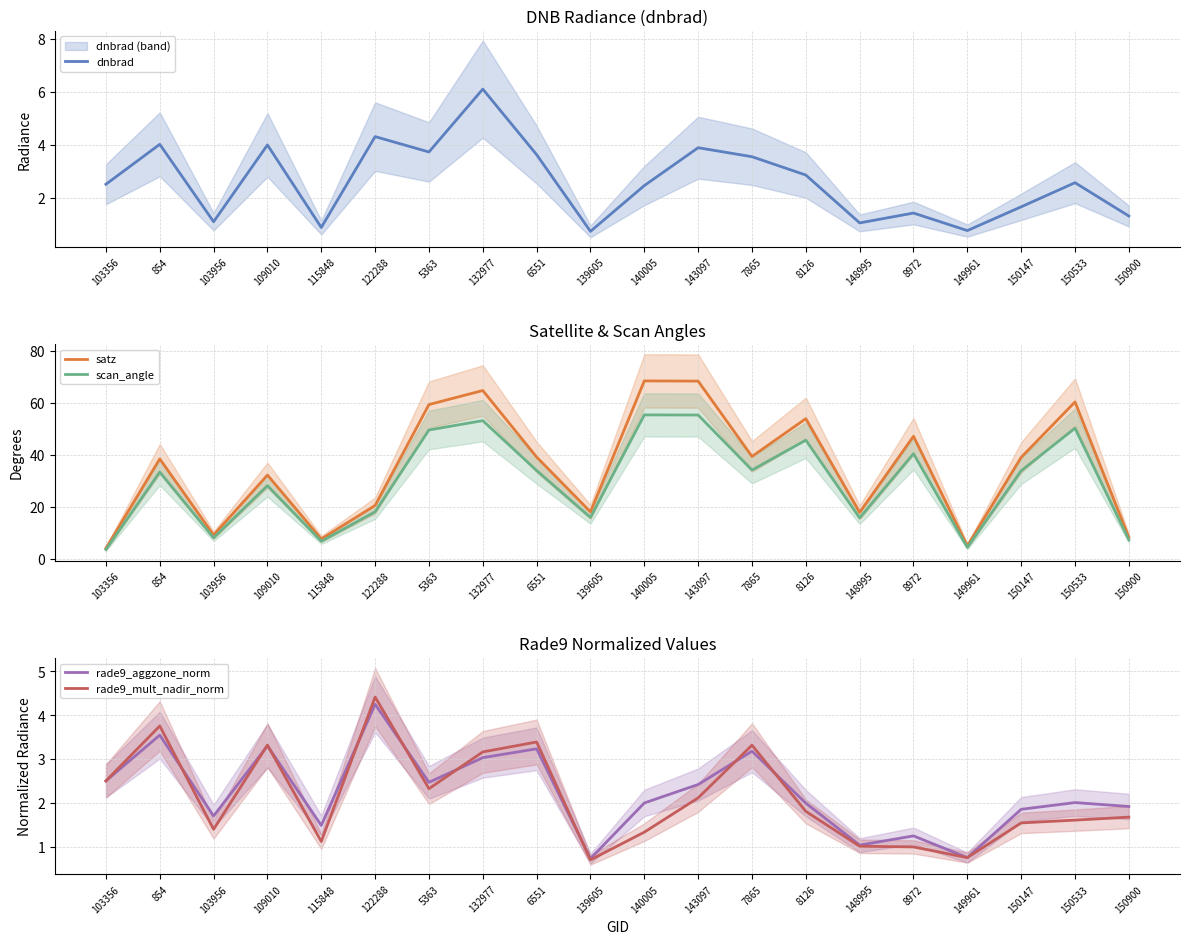

Count the number of data series in this chart.

5